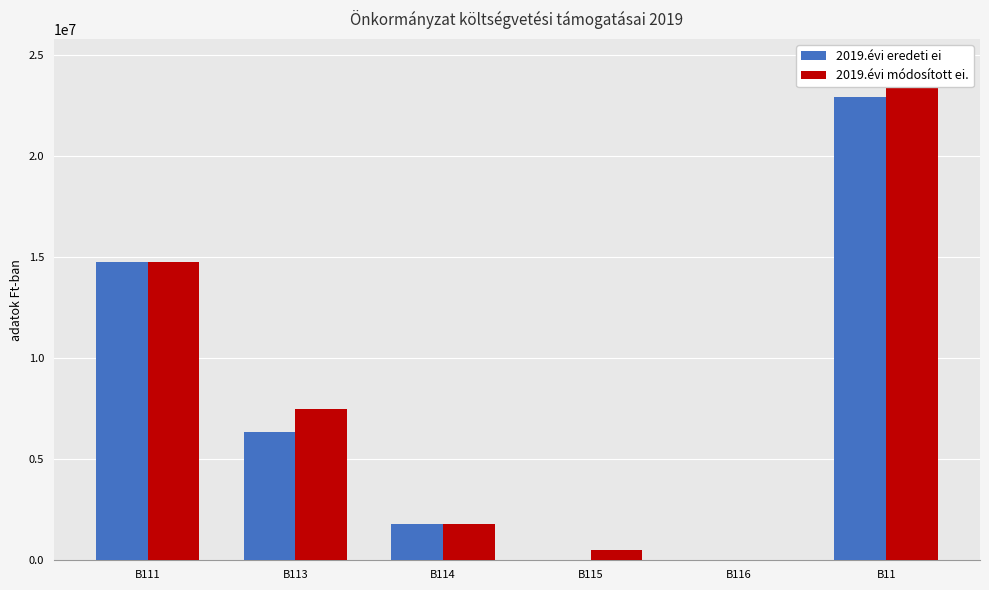

What is the spread (max minus min) of values at B11?

1668160